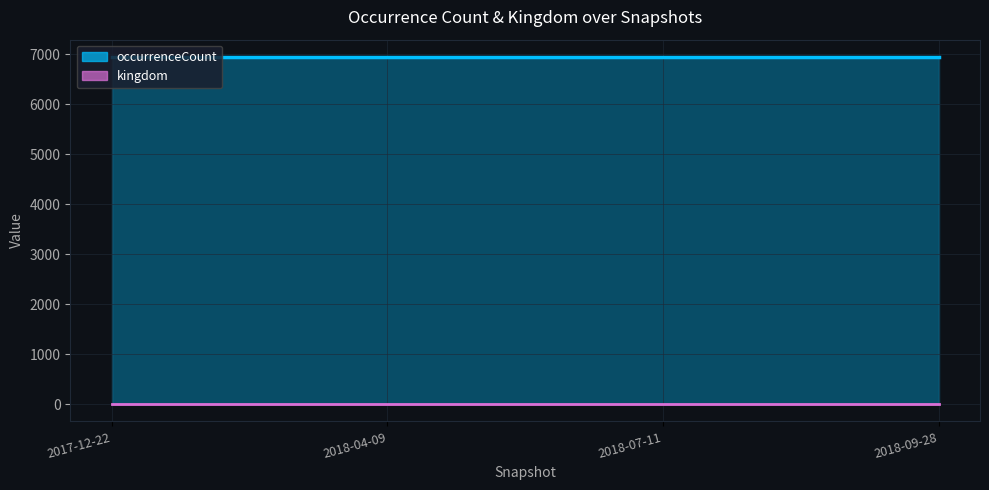

Between 2017-12-22 and 2018-09-28, which series saw the biggest shift?

occurrenceCount